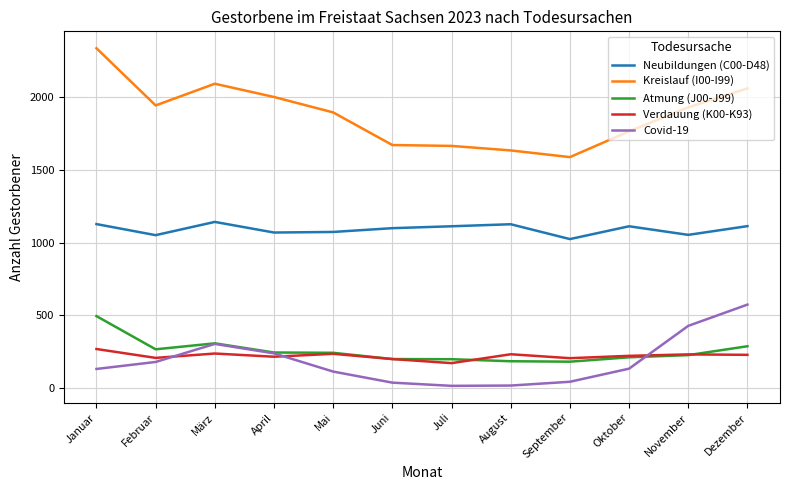

What is the difference between the second highest and minimum values in the Covid-19 series?

412